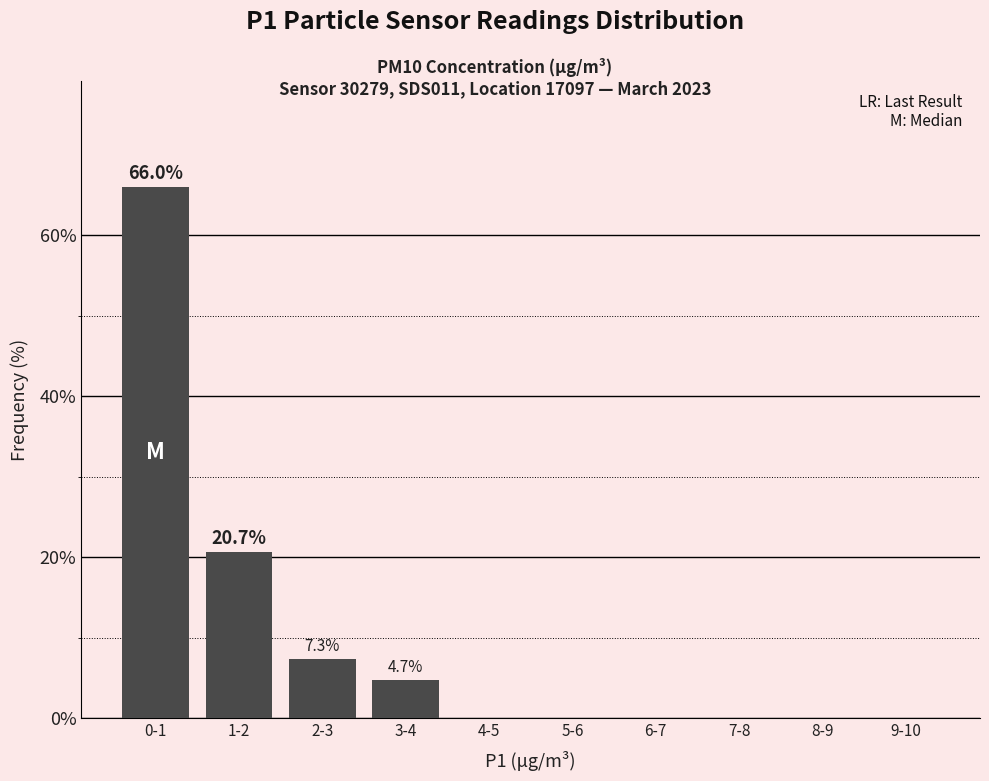

Reading right to left, extract all data points from this chart.

9-10=0.0	8-9=0.0	7-8=0.0	6-7=0.0	5-6=0.0	4-5=0.0	3-4=4.7	2-3=7.3	1-2=20.7	0-1=66.0